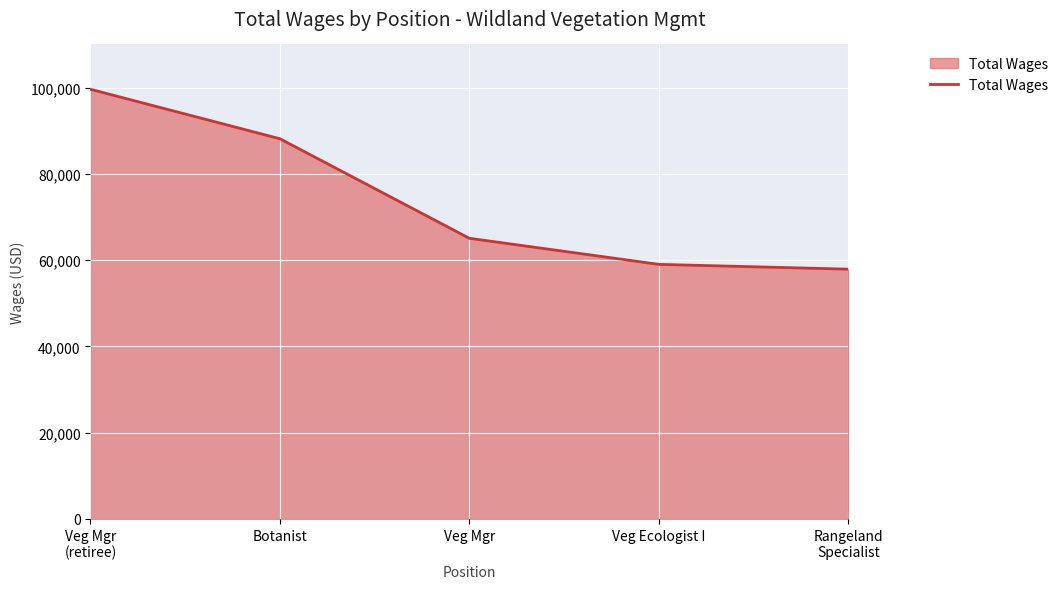

Reading left to right, extract all data points from this chart.

Veg Mgr
(retiree)=99606	Botanist=88139	Veg Mgr=65054	Veg Ecologist I=59008	Rangeland
Specialist=57893